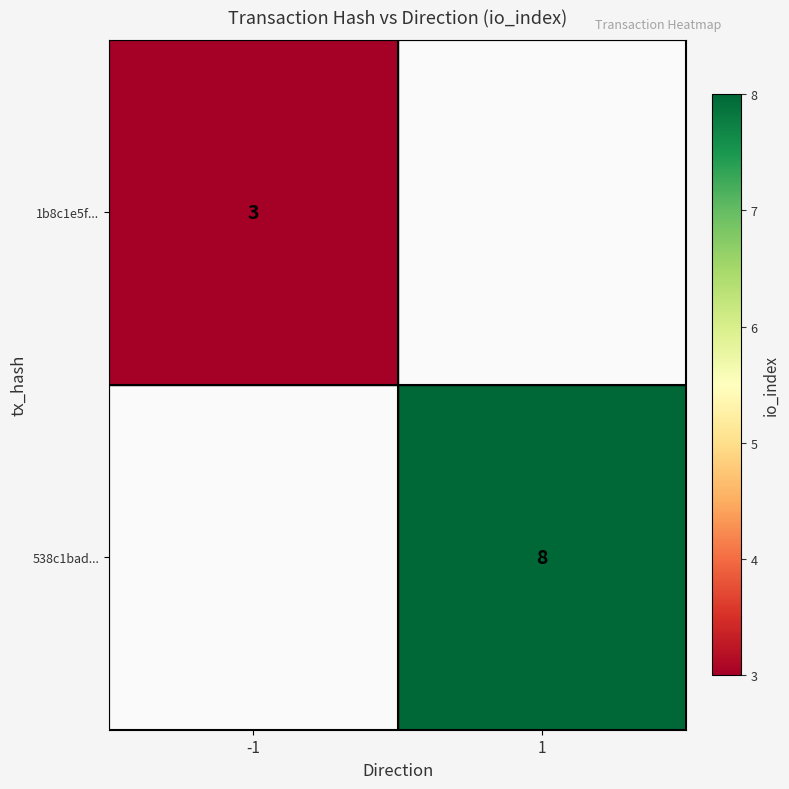

The value of 538c1bad... at 1 is 8. True or false?

True